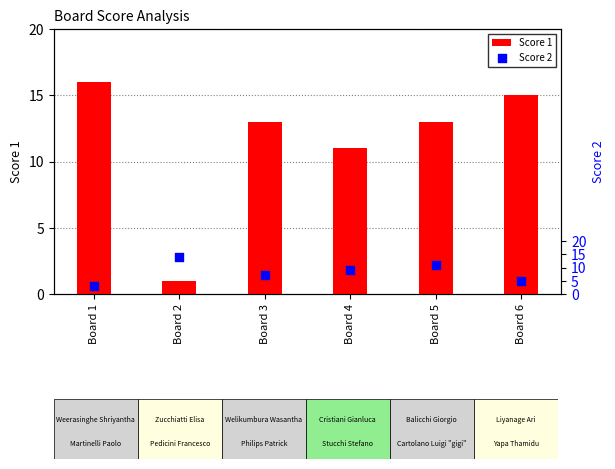

Which series contains the highest Y value?

Score 1